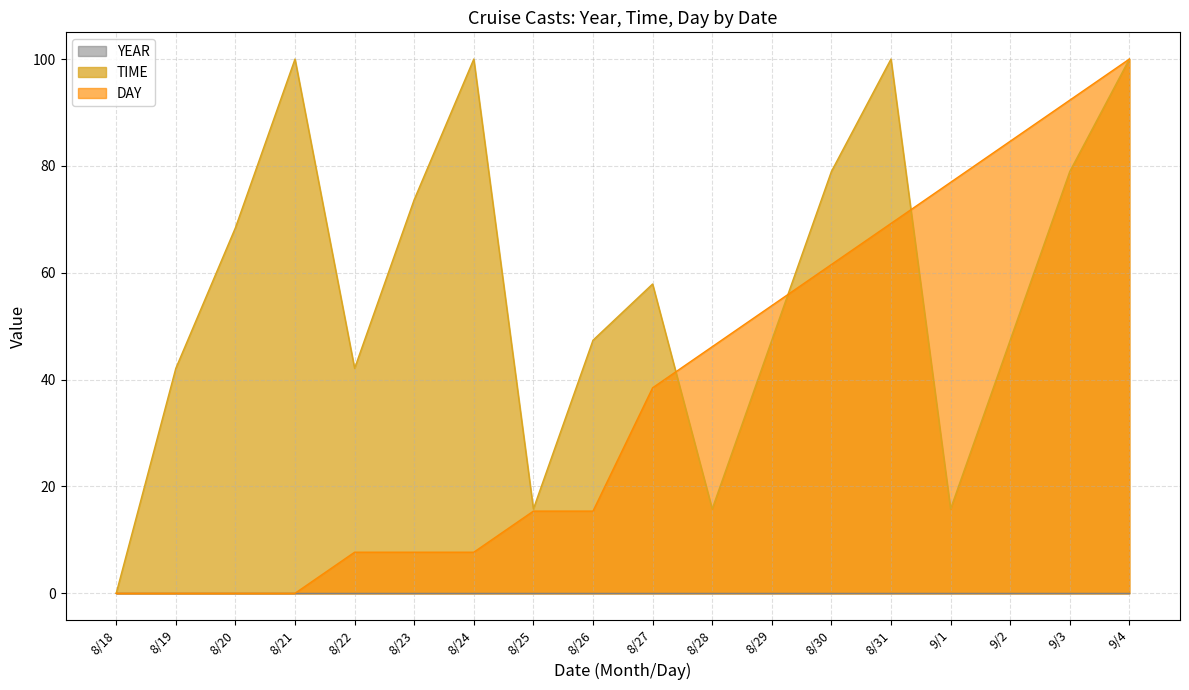

Is the value of DAY at 8/25 greater than the value of TIME at 8/31?

No